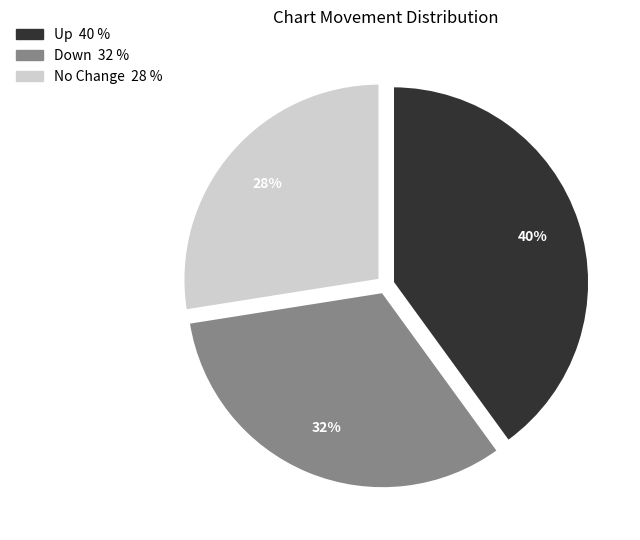

To the nearest percent, what is the average slice percentage?

33%